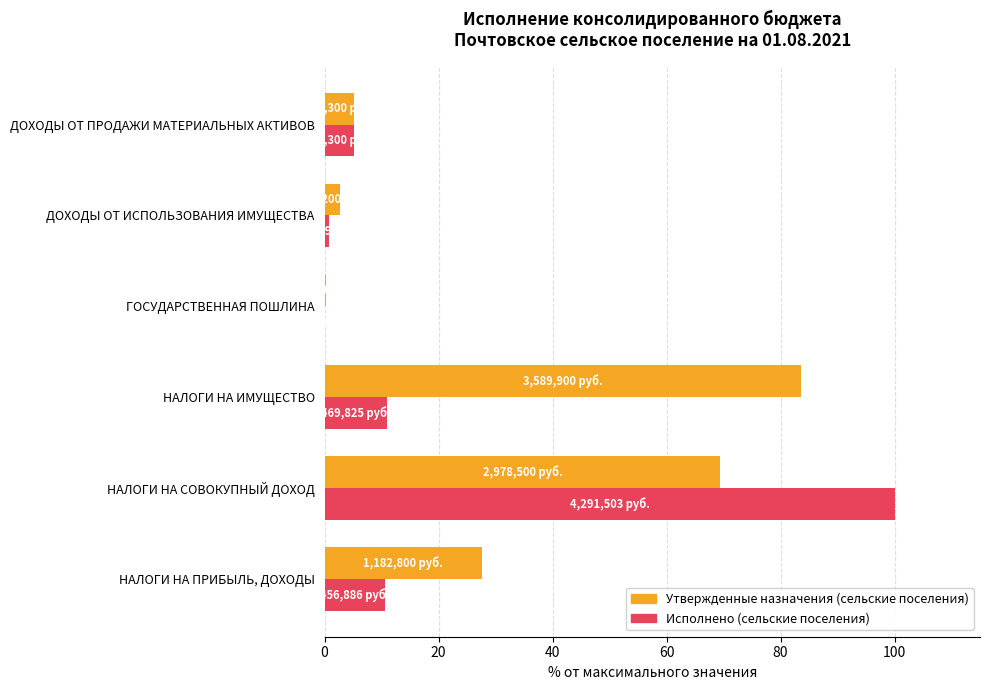

Where is Утвержденные назначения (сельские поселения) nearest to the value 41?

НАЛОГИ НА ПРИБЫЛЬ, ДОХОДЫ